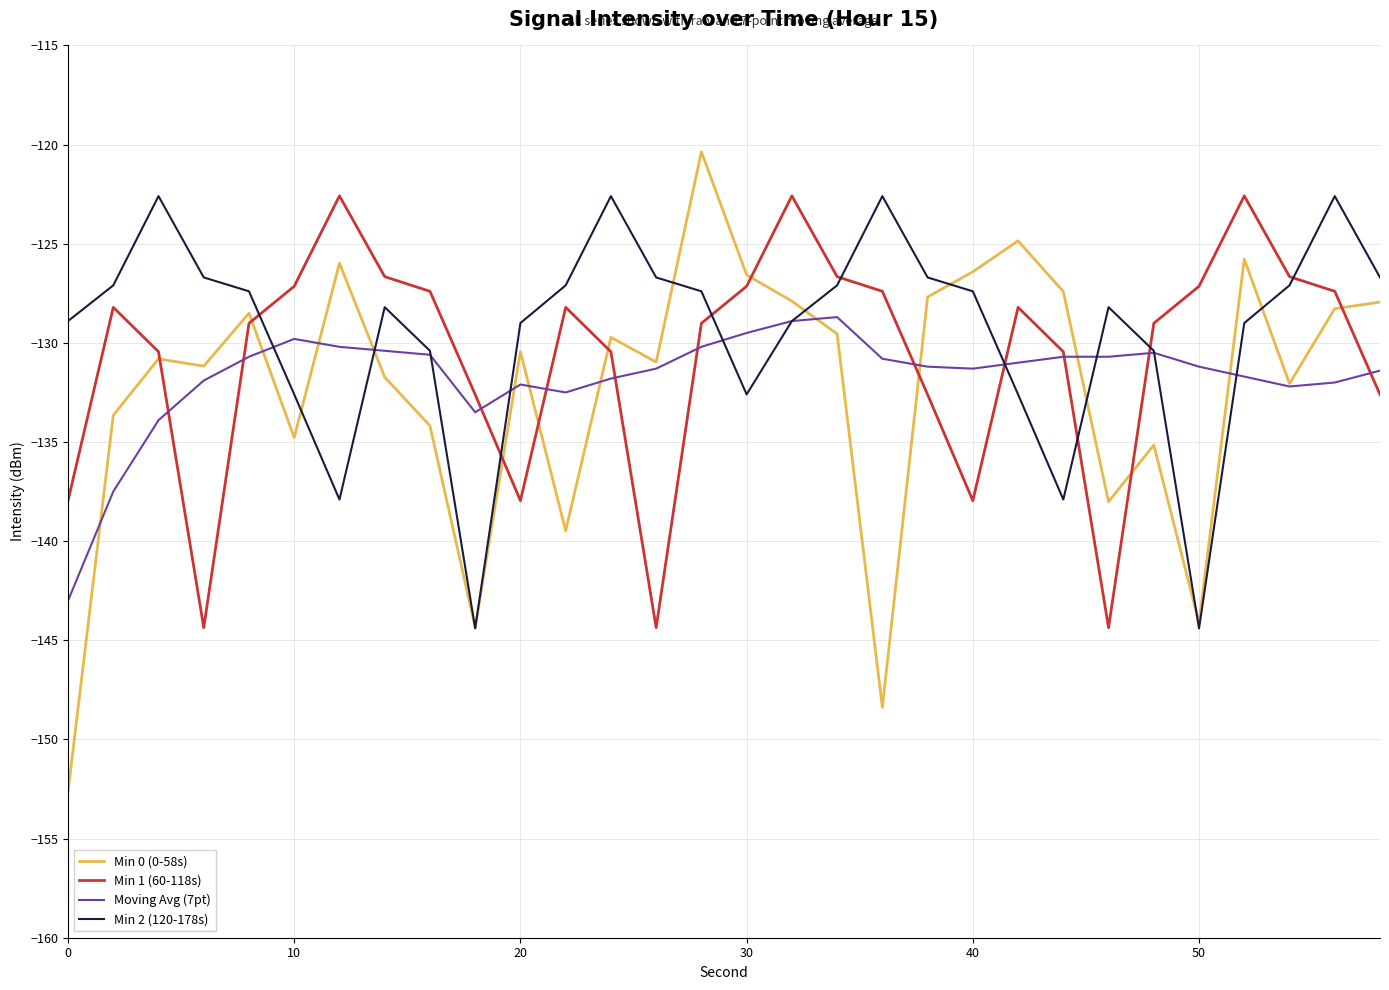

What is the smallest value displayed?

-152.6